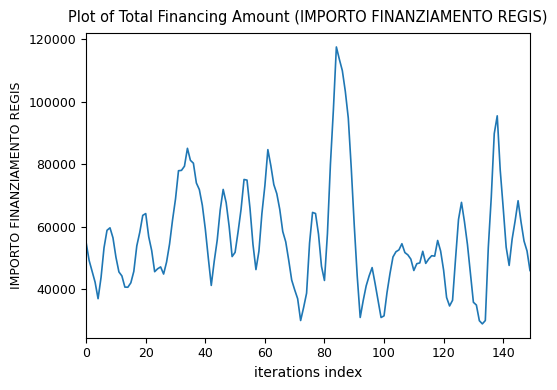

What is the maximum value shown in the chart?

117519.8